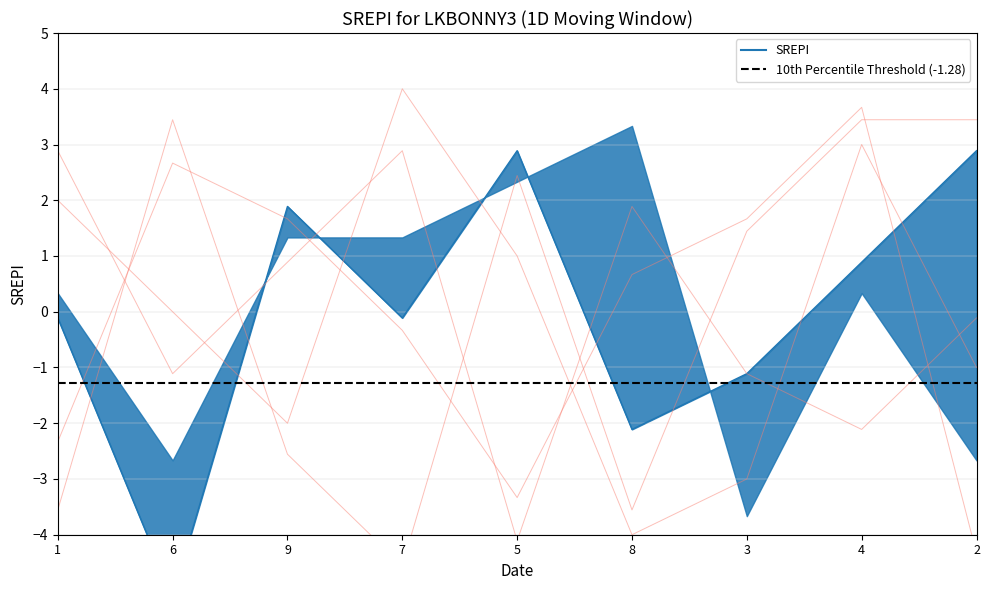

Is it true that col_2 equals 1.7 at 3?

True